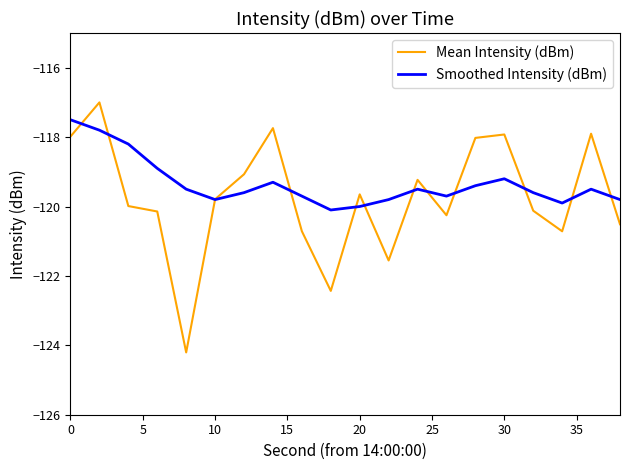

How many intersections are there between Smoothed Intensity (dBm) and Mean Intensity (dBm)?

12